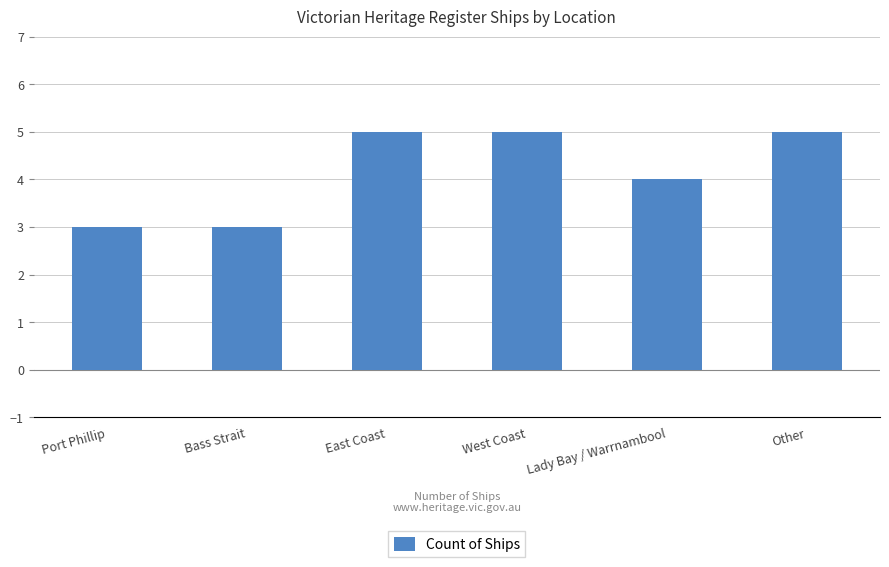

What is the smallest value displayed?

3